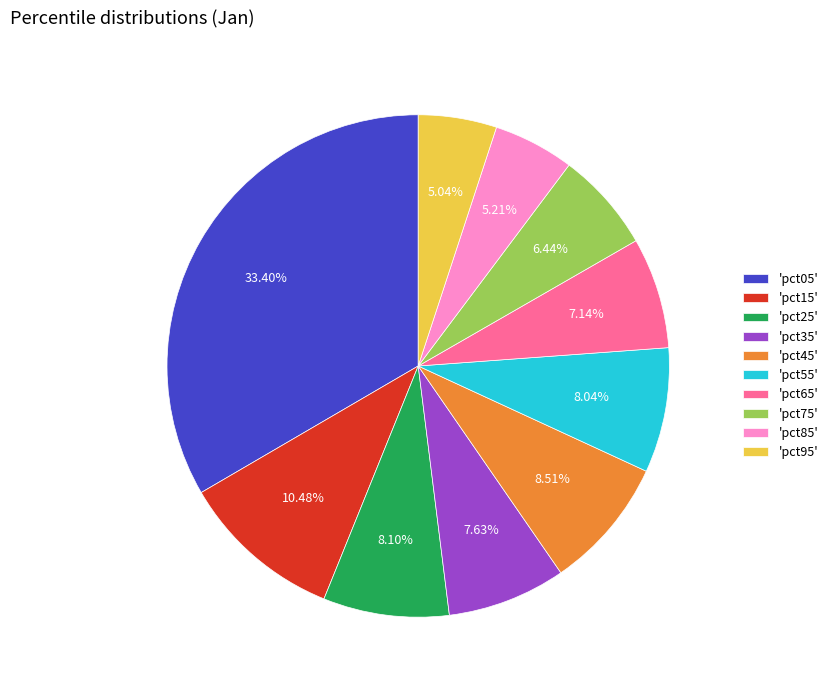

Count the number of slices in the pie.

10